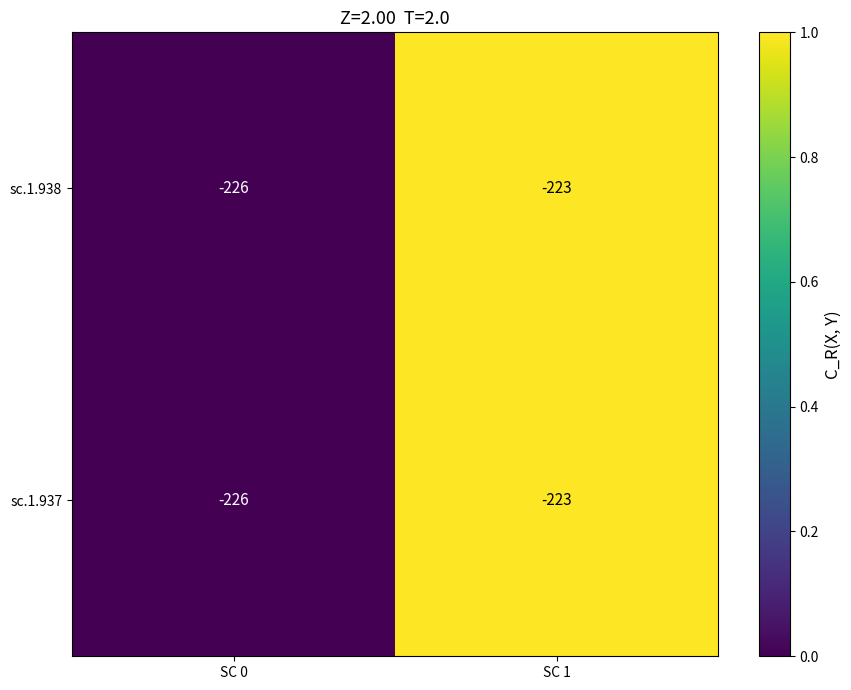

Reading left to right, list all the values displayed in this chart.

sc.1.938: -226	-223
sc.1.937: -226	-223